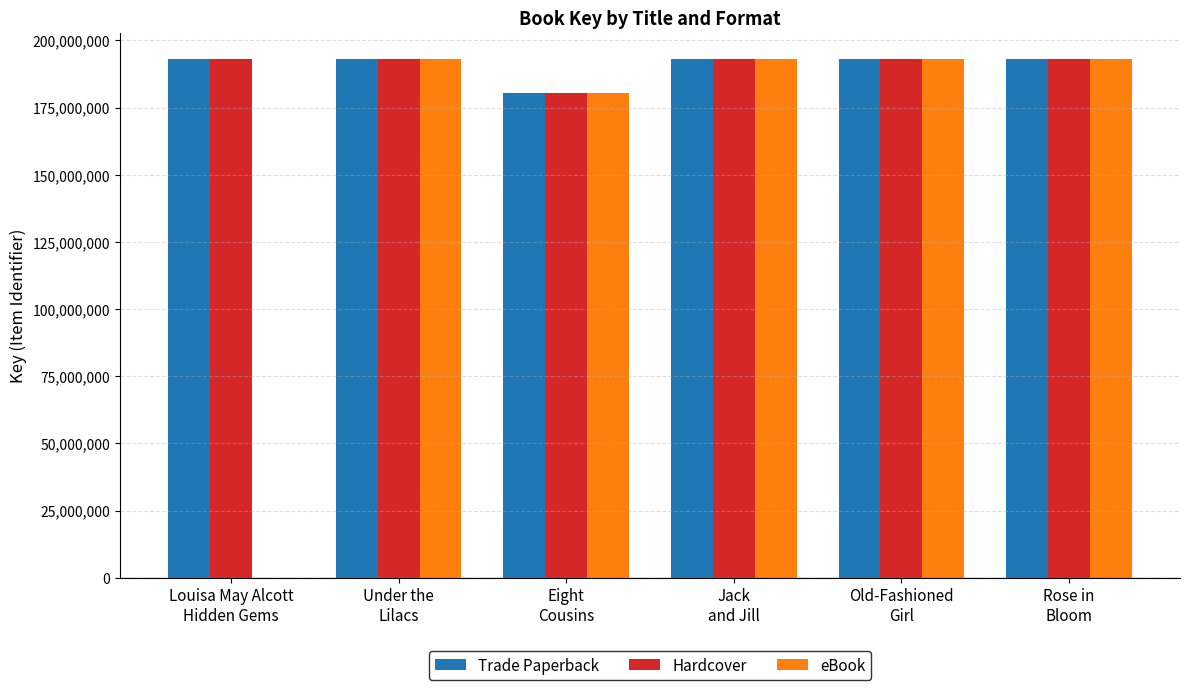

How many data points does each series have?

6